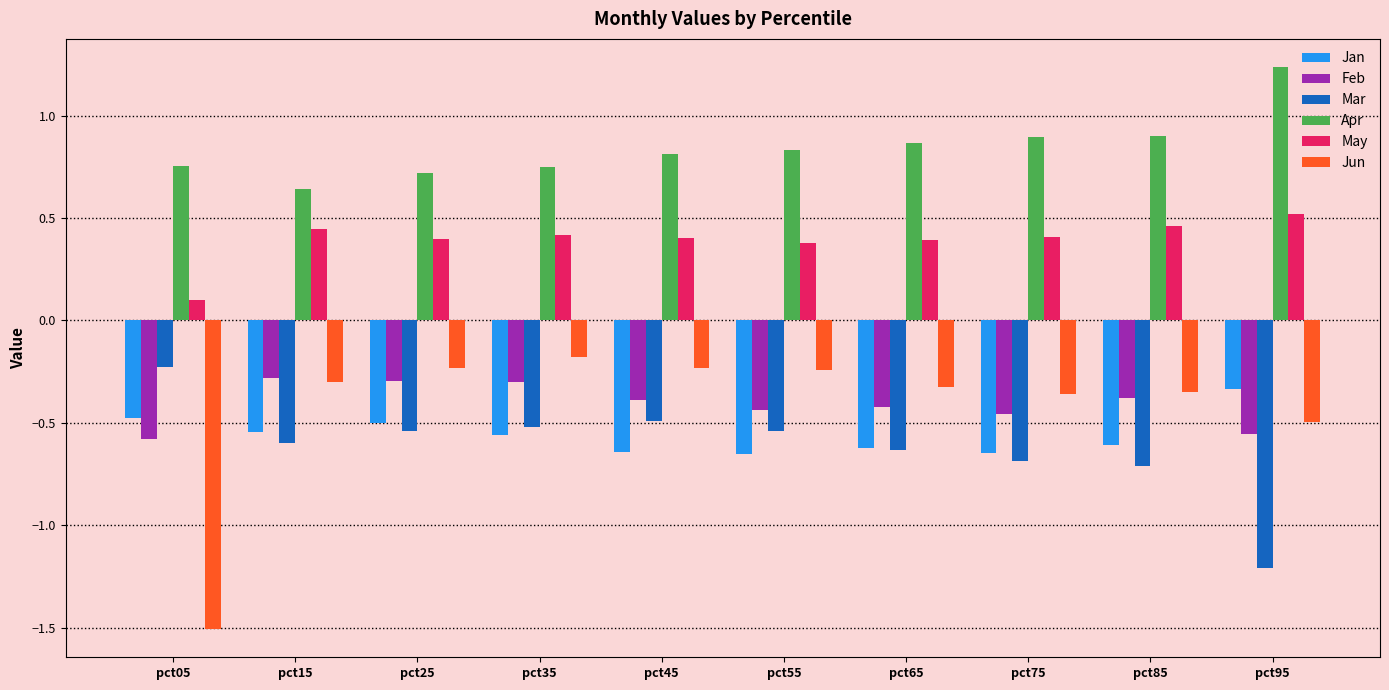

What is the spread (max minus min) of values at pct65?

1.5